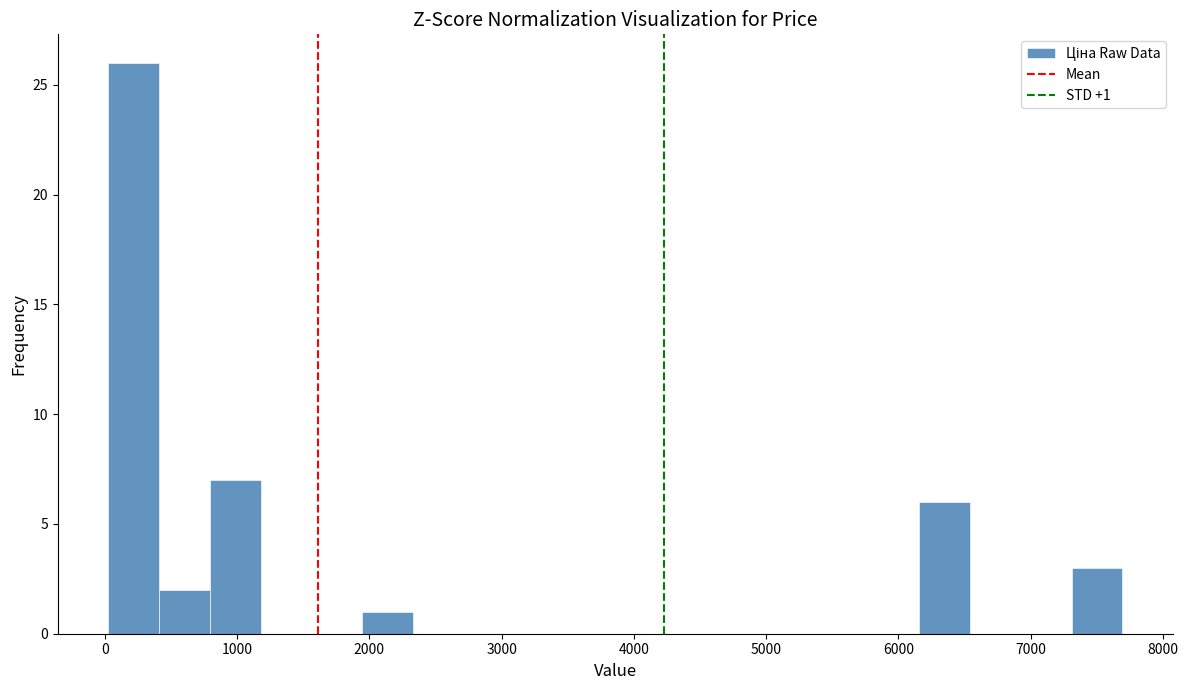

Read against the x-axis, roughly where is the centre of the tallest bar?

200